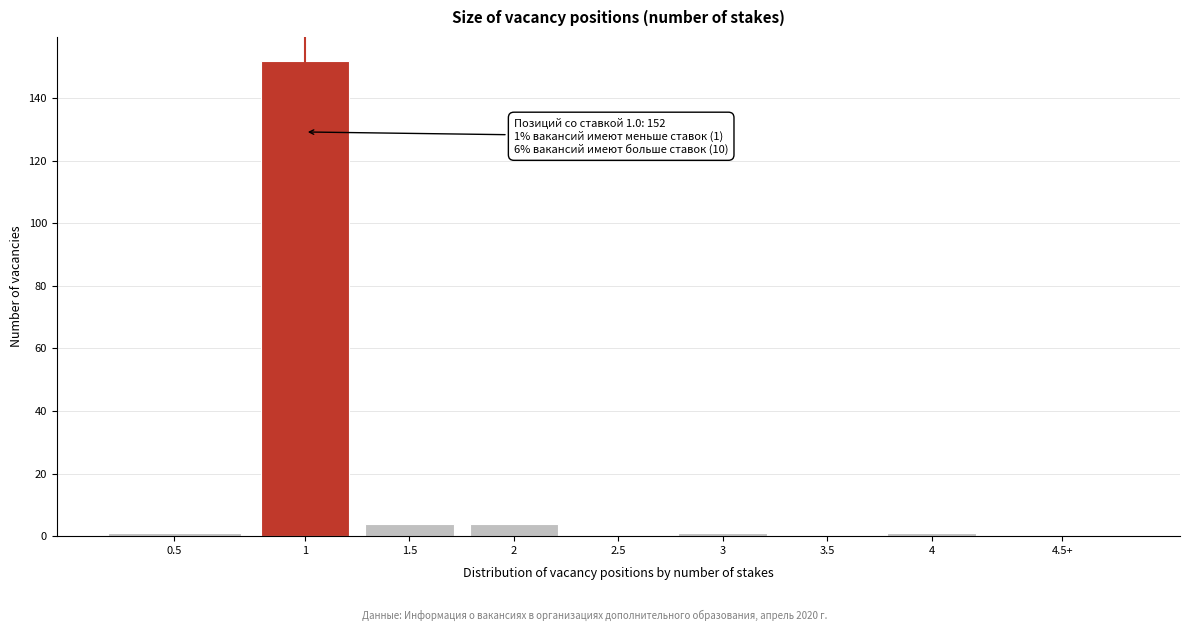

Reading left to right, extract all data points from this chart.

0.5=1	1=152	1.5=4	2=4	2.5=0	3=1	3.5=0	4=1	4.5+=0